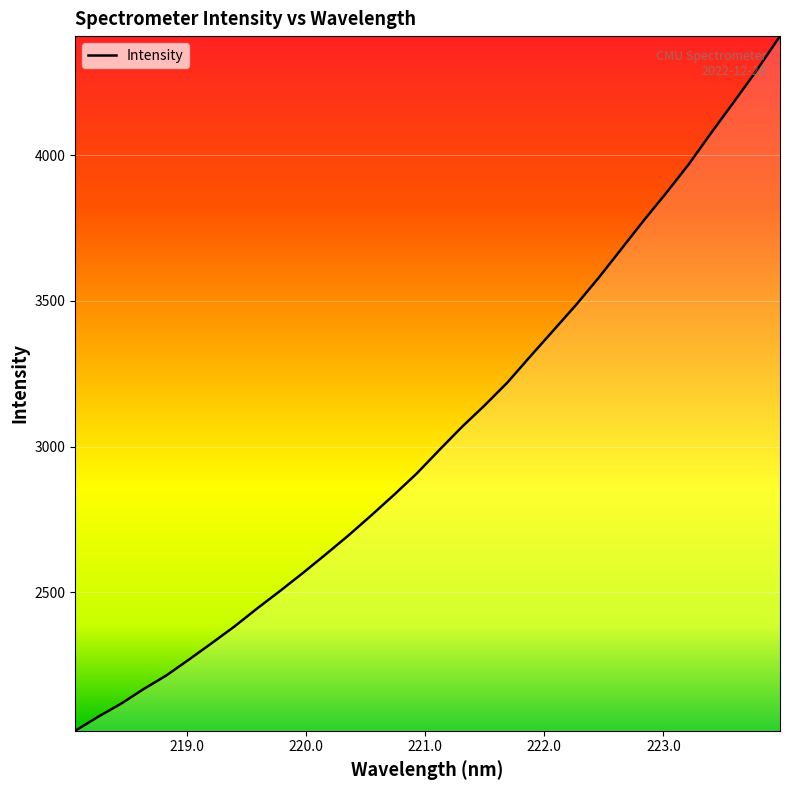

What is the maximum value shown in the chart?

4408.7